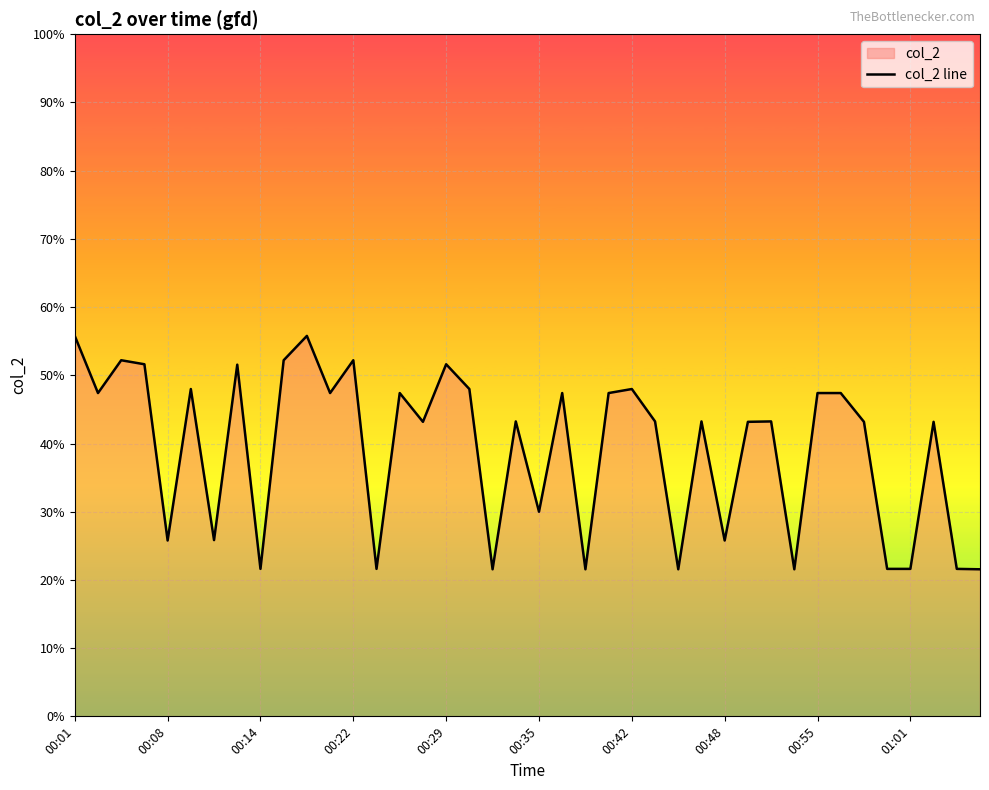

True or false: the data shows 47.4 at 00:55.

True